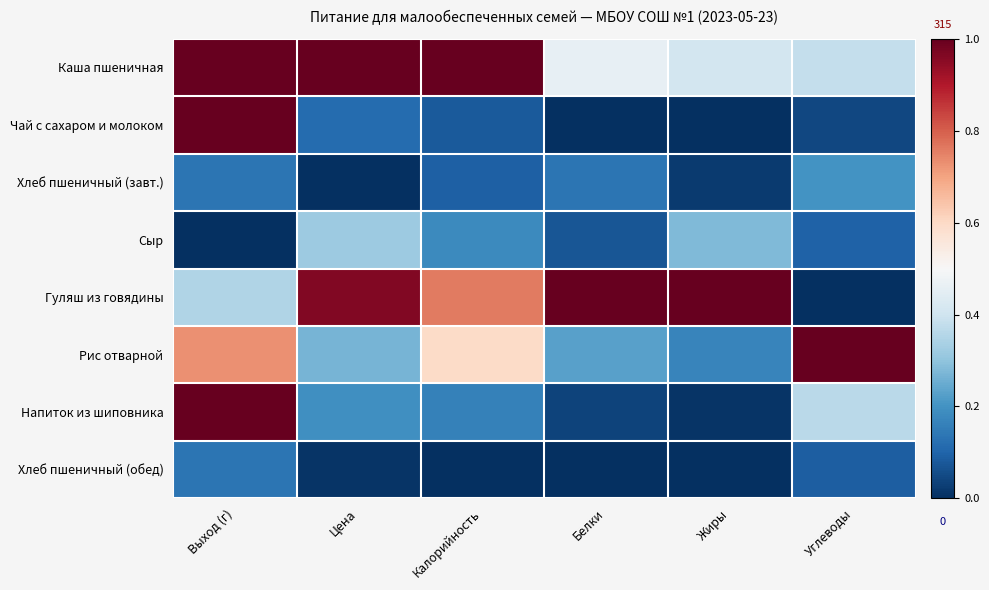

Rank the series at Углеводы from lowest to highest value.

Гуляш из говядины, Чай с сахаром и молоком, Хлеб пшеничный (обед), Сыр, Хлеб пшеничный (завт.), Напиток из шиповника, Каша пшеничная, Рис отварной